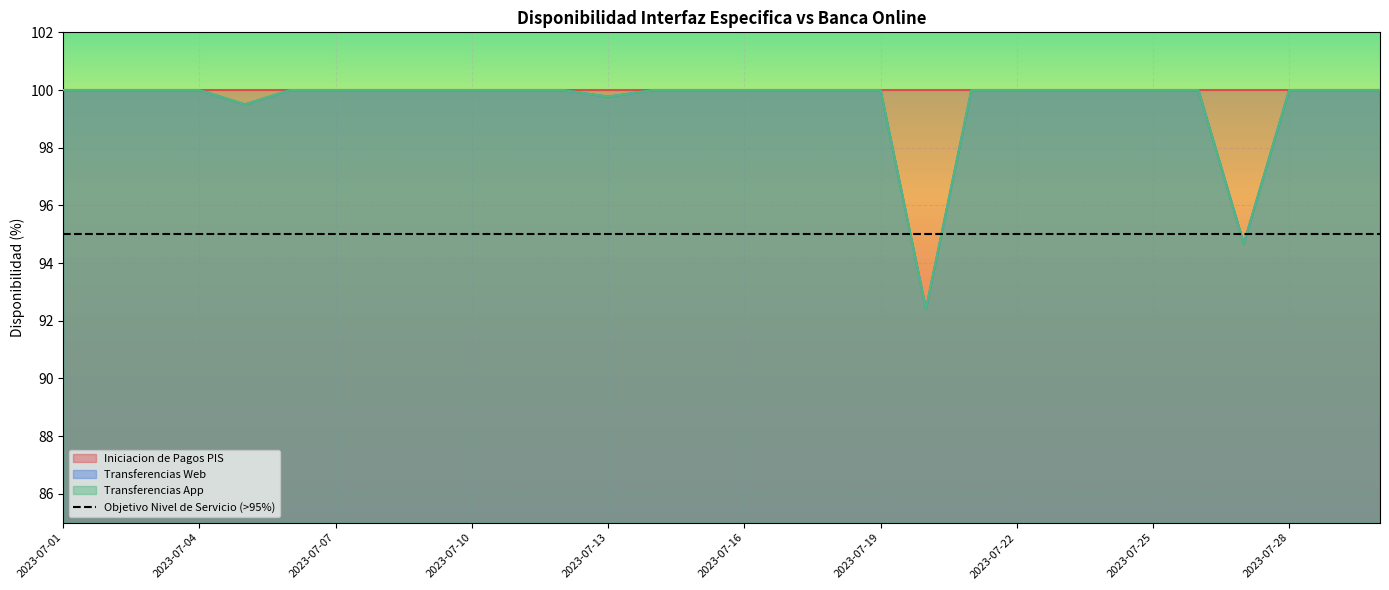

At which label does Transferencias App reach its minimum?

2023-07-20